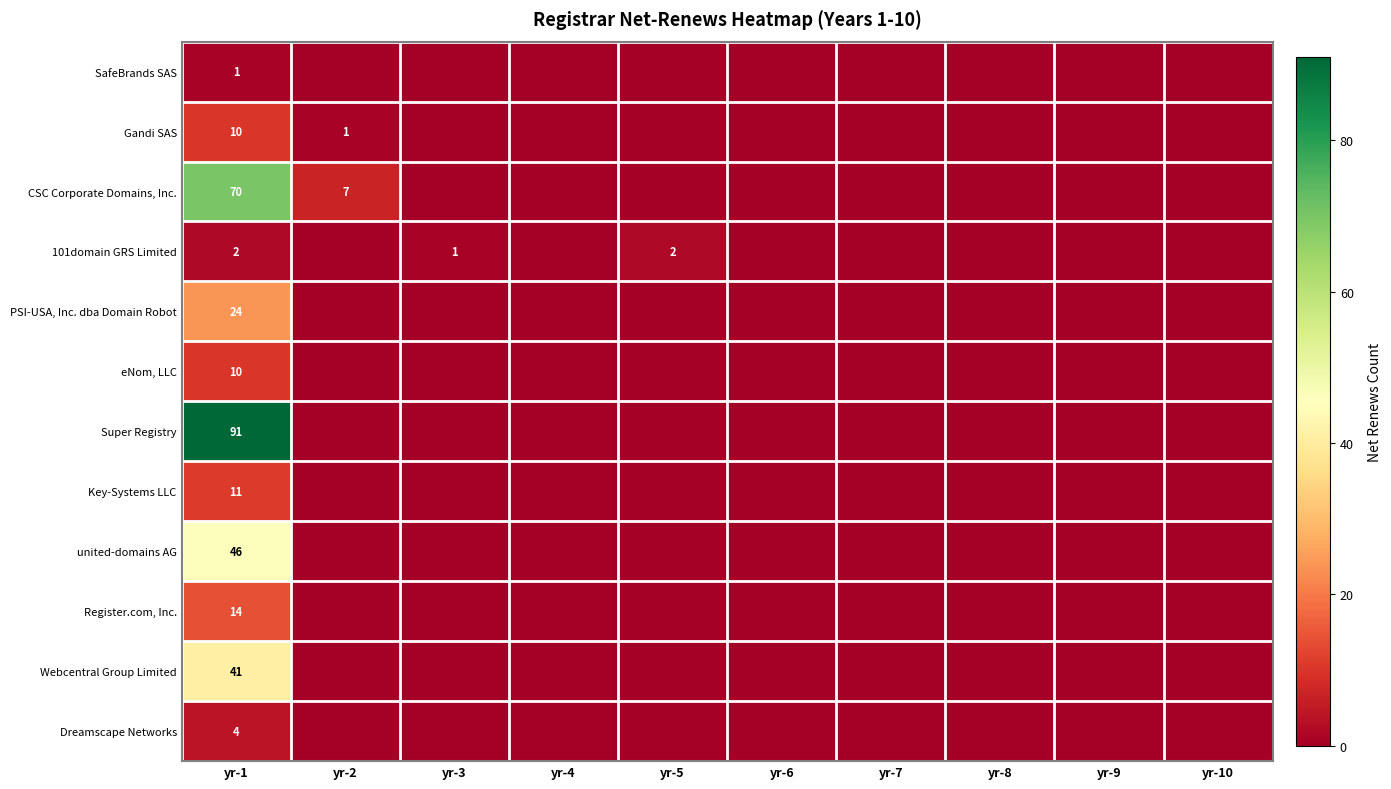

Is it true that 101domain GRS Limited equals 2 at yr-1?

True